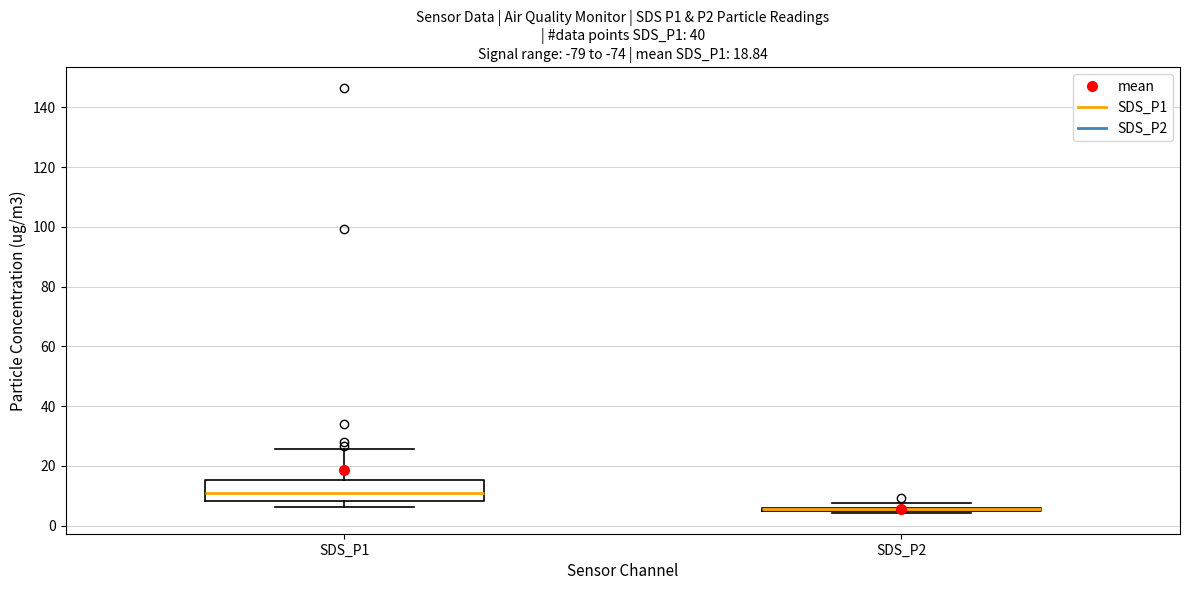

Which box is the tallest, from its lower edge to its upper edge?

SDS_P1